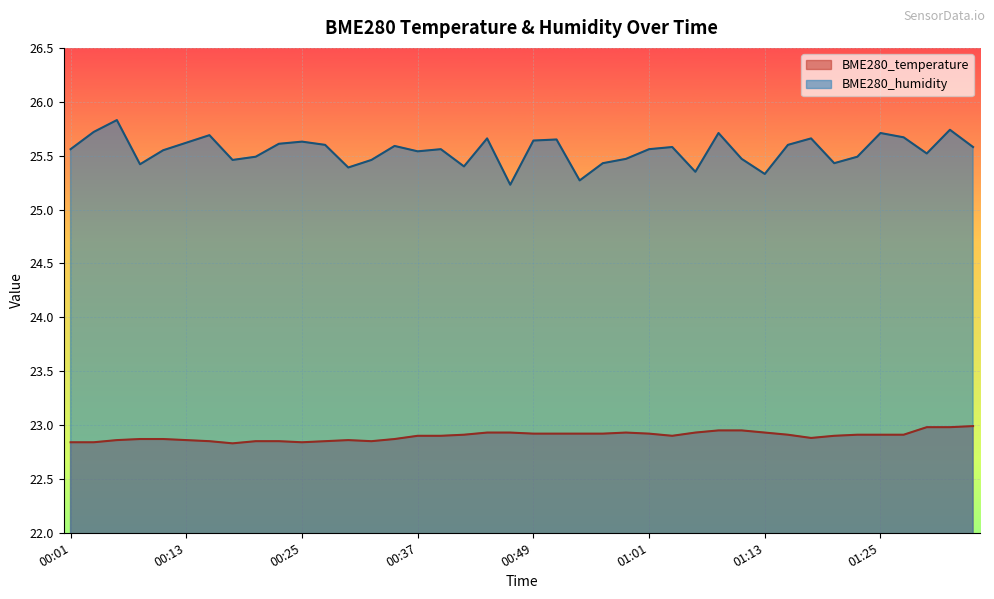

What is the value of the BME280_temperature point at the 31st from the left?

22.9